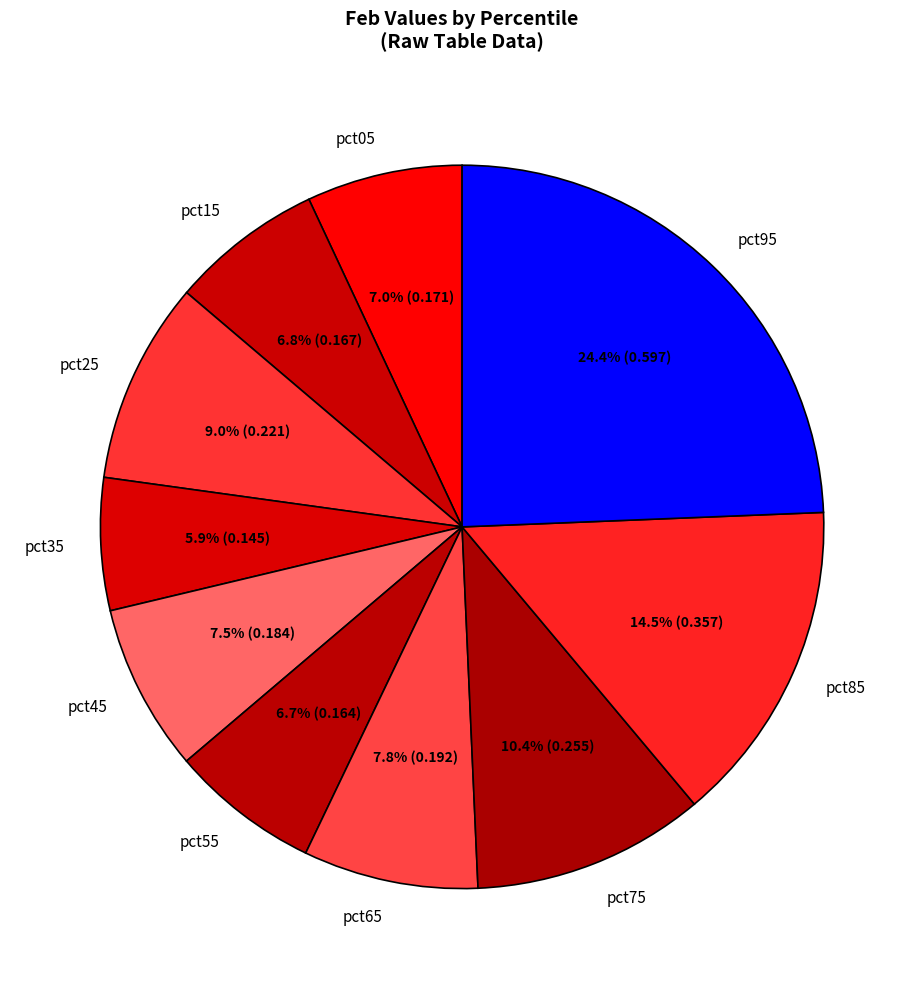

What is the total percentage of pct95 and pct35?

30.3%